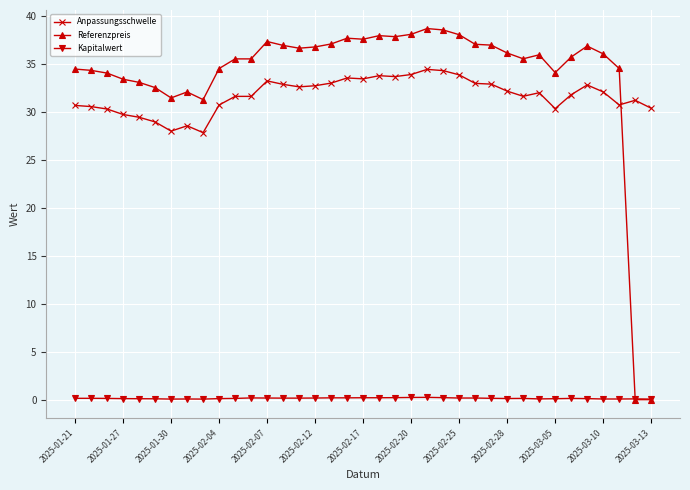

After their last crossing, which series has the higher values: Referenzpreis or Anpassungsschwelle?

Anpassungsschwelle